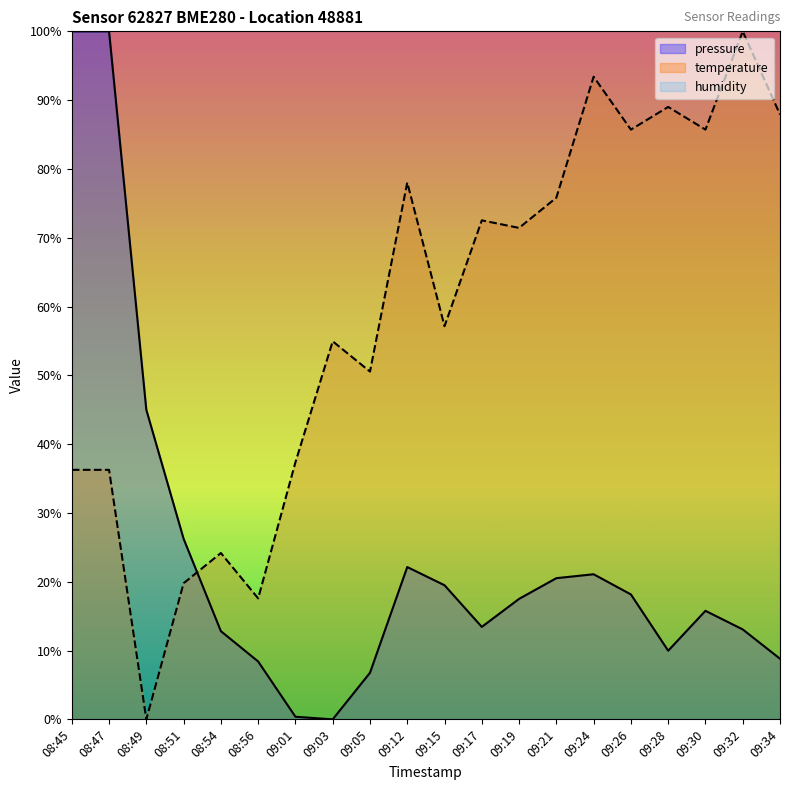

What position from the right is 08:51?

17